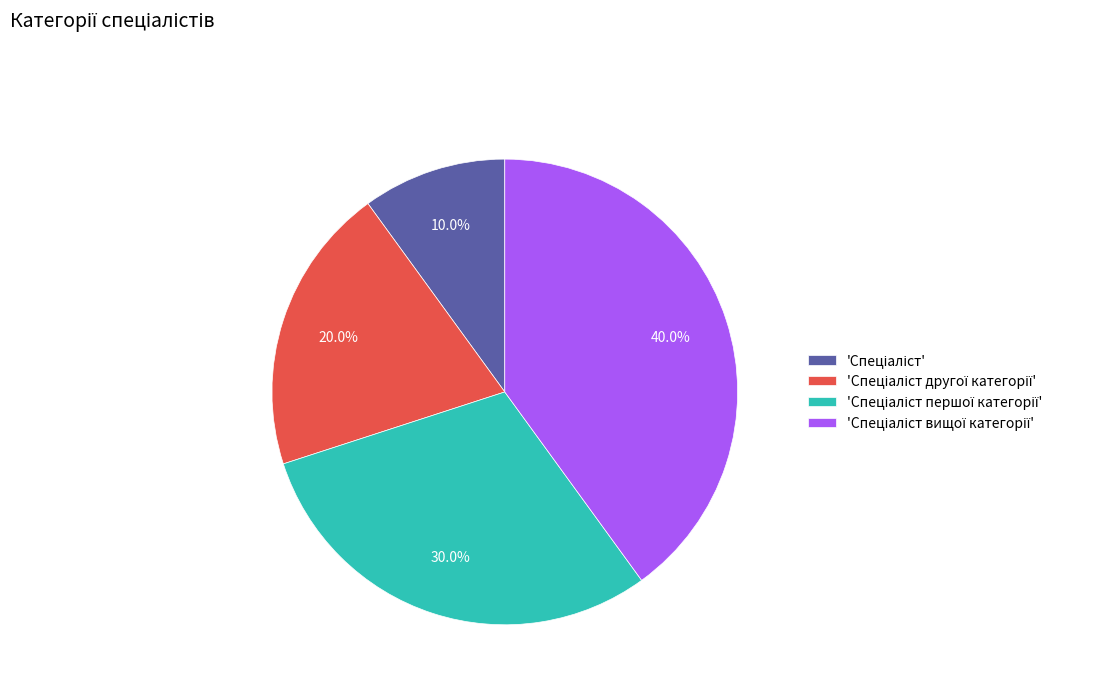

Is there any slice that represents more than half of the pie?

No